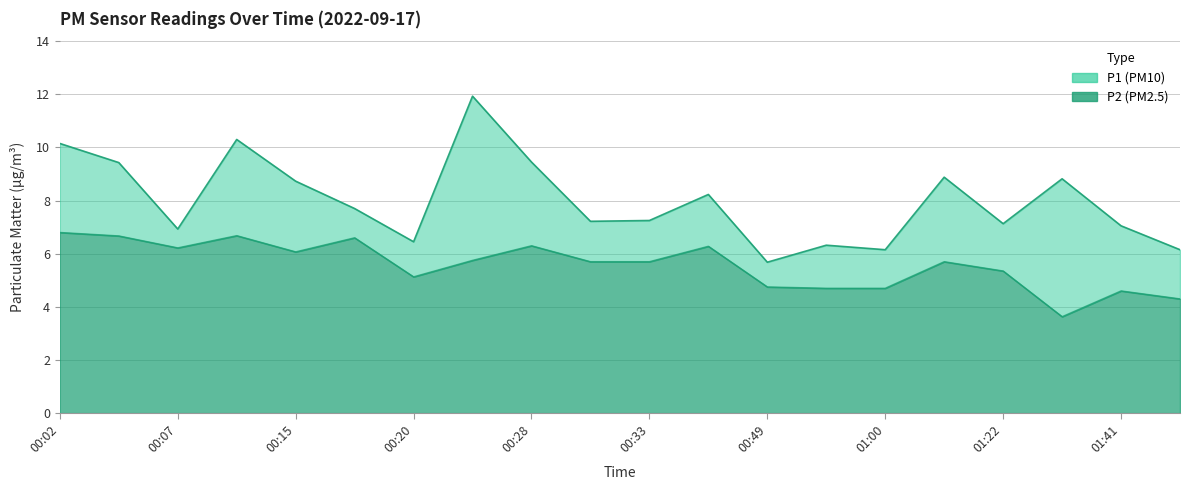

Read the P1 value at 00:25.

11.9